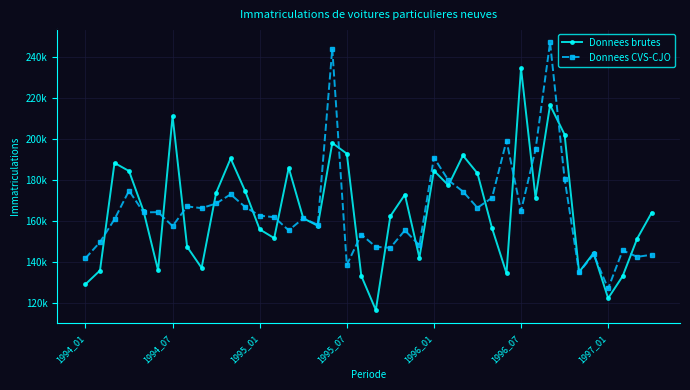

Does the chart have visible grid lines?

Yes